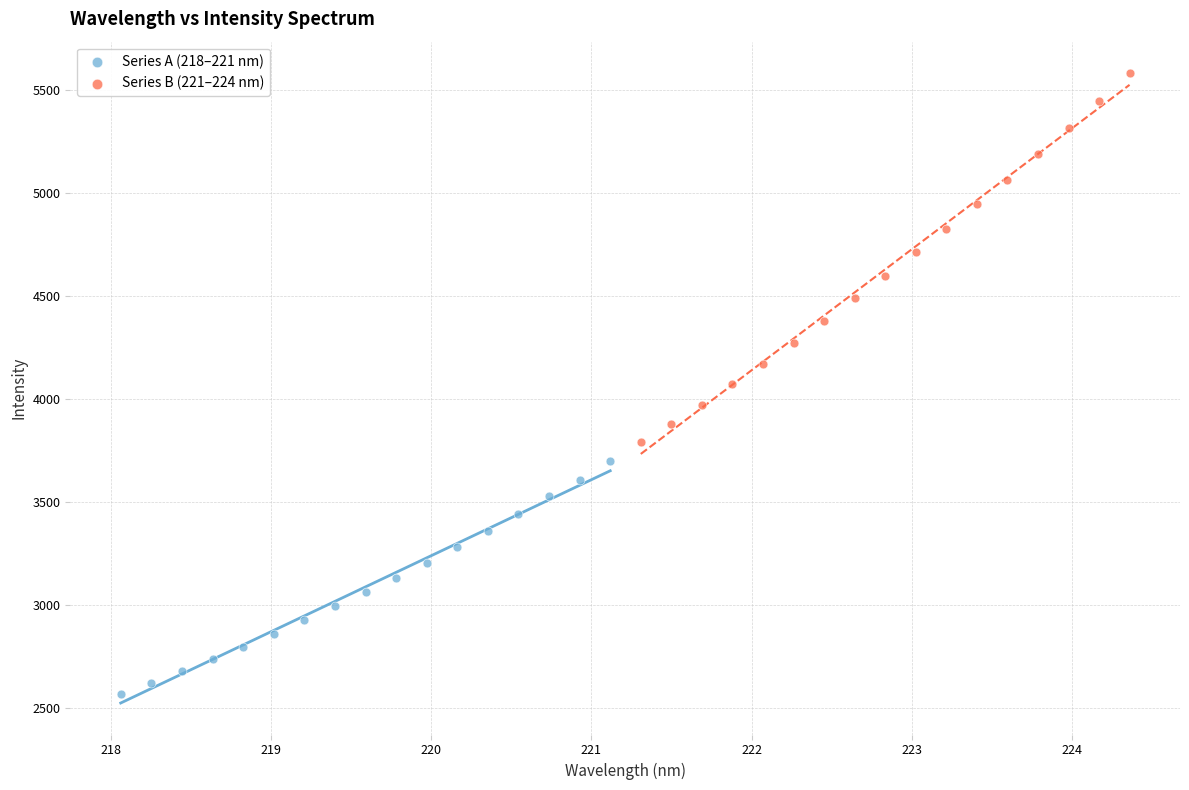

Which series reaches the maximum Y coordinate?

Series B (221–224 nm)